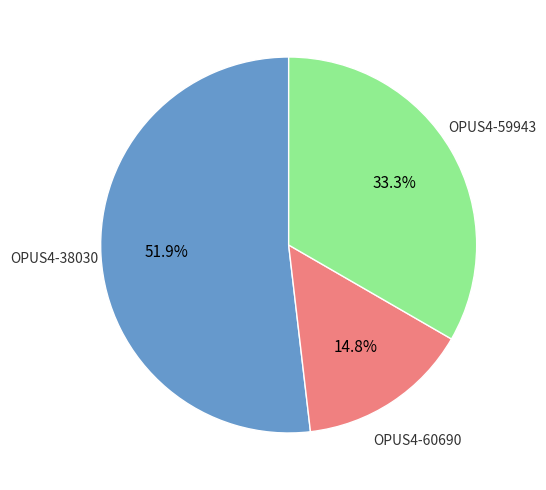

Is there any slice that represents more than half of the pie?

Yes